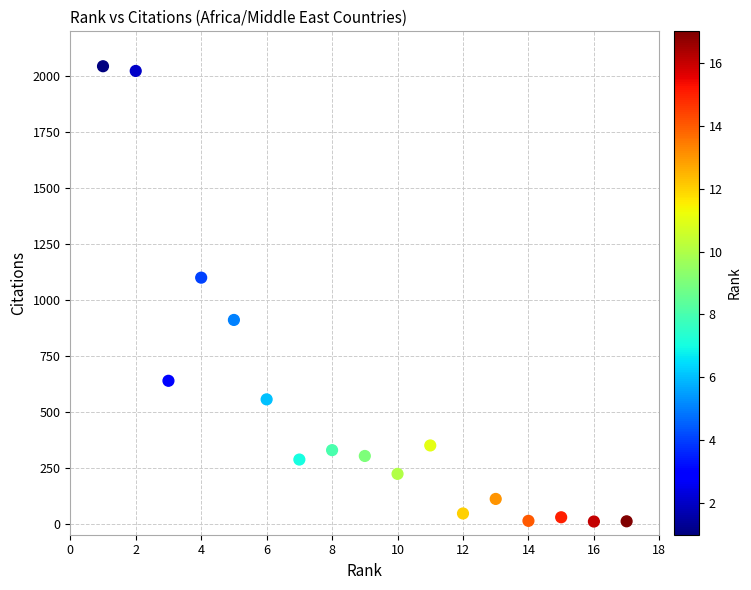

What Y value in the scatter plot is closest to 1026?

1099